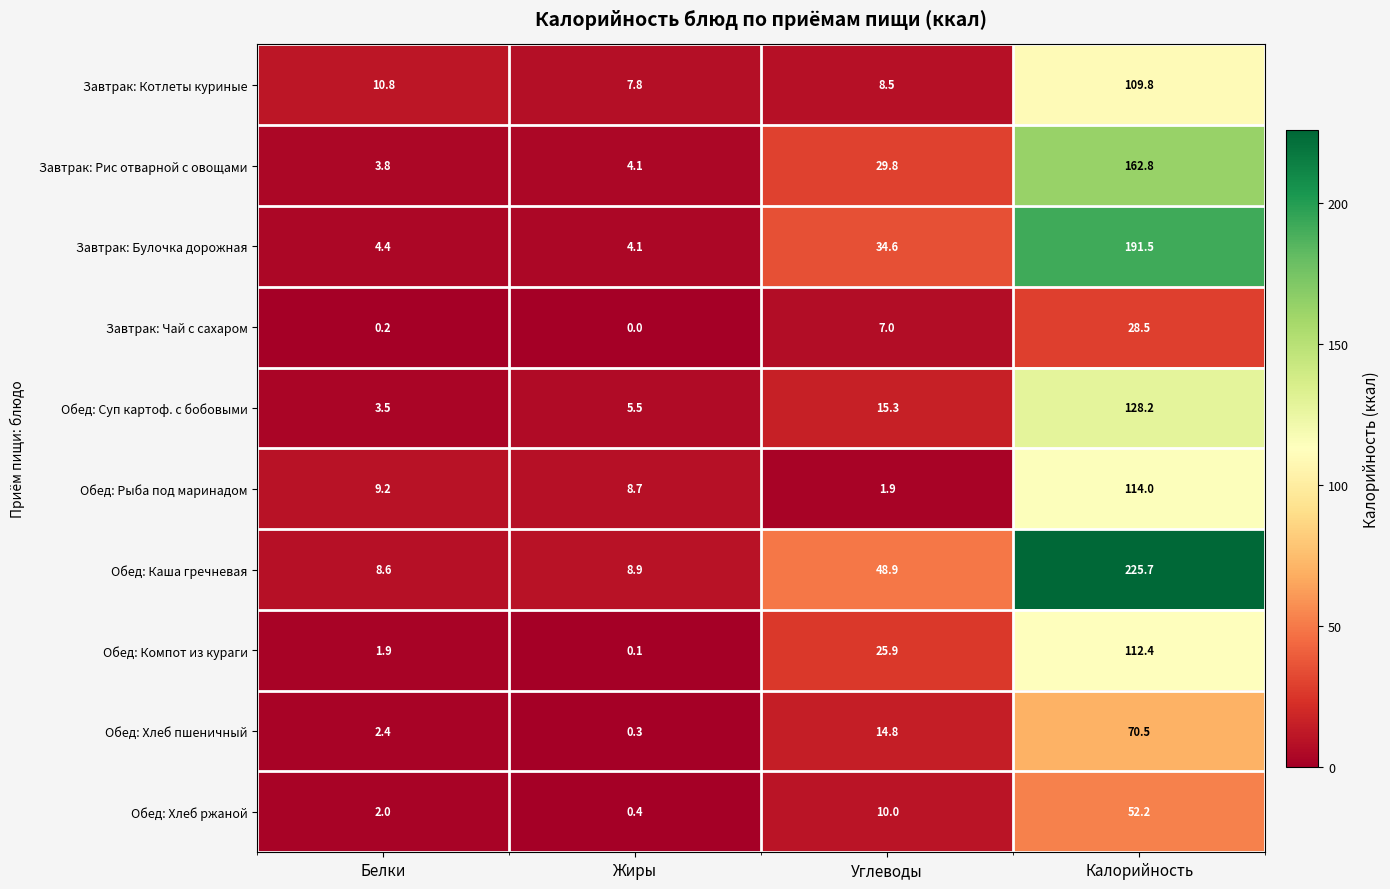

What is the lowest value of the Завтрак: Булочка дорожная series?

4.1